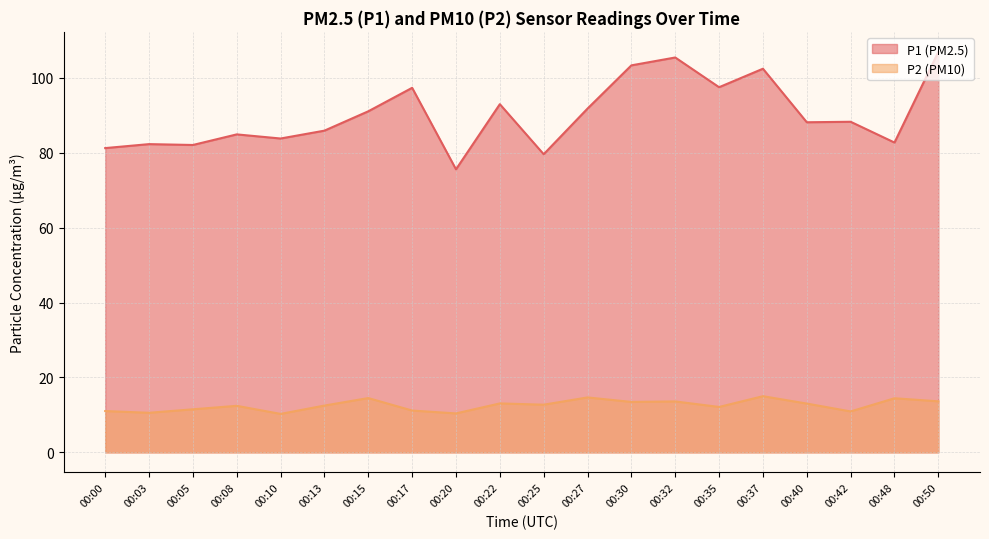

At how many categories does at least one series exceed 51?

20